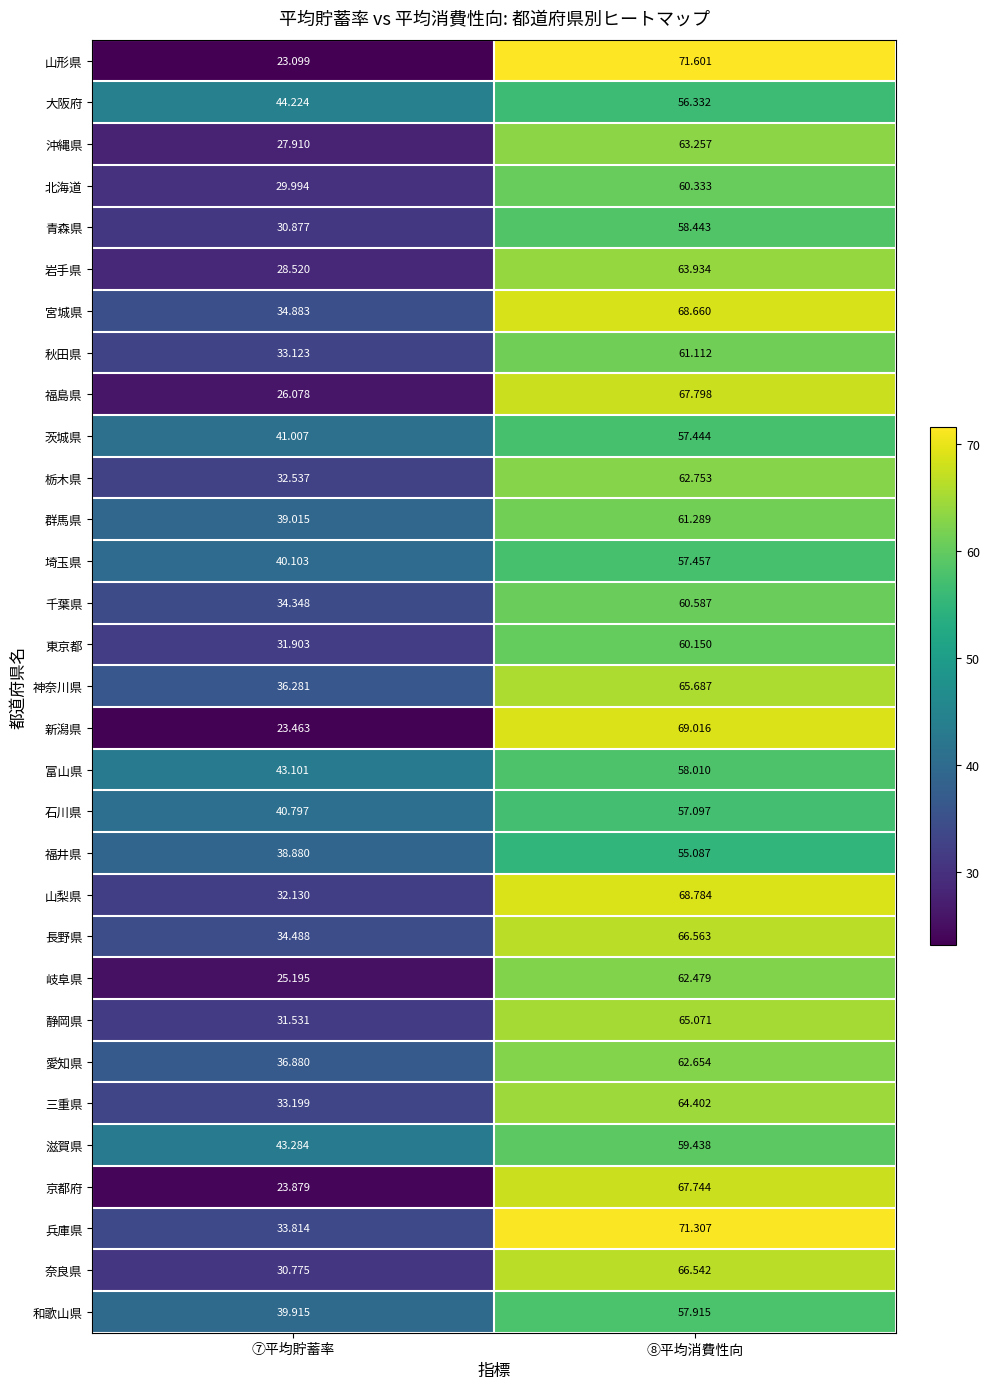

Count the number of categories in the chart.

2